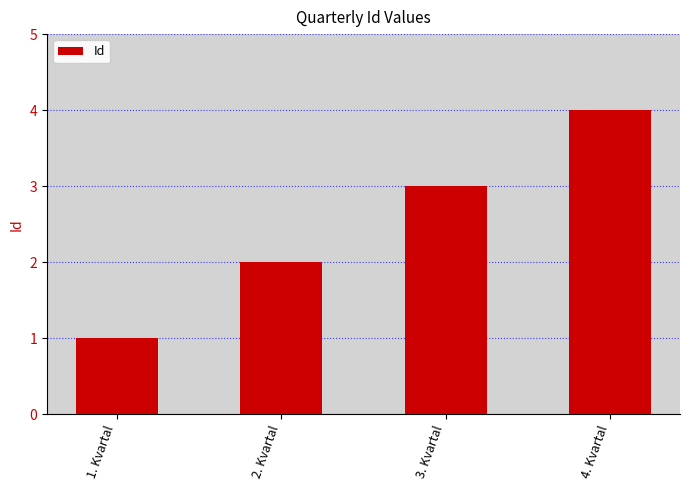

What is the label of the 2nd bar from the right?

3. Kvartal